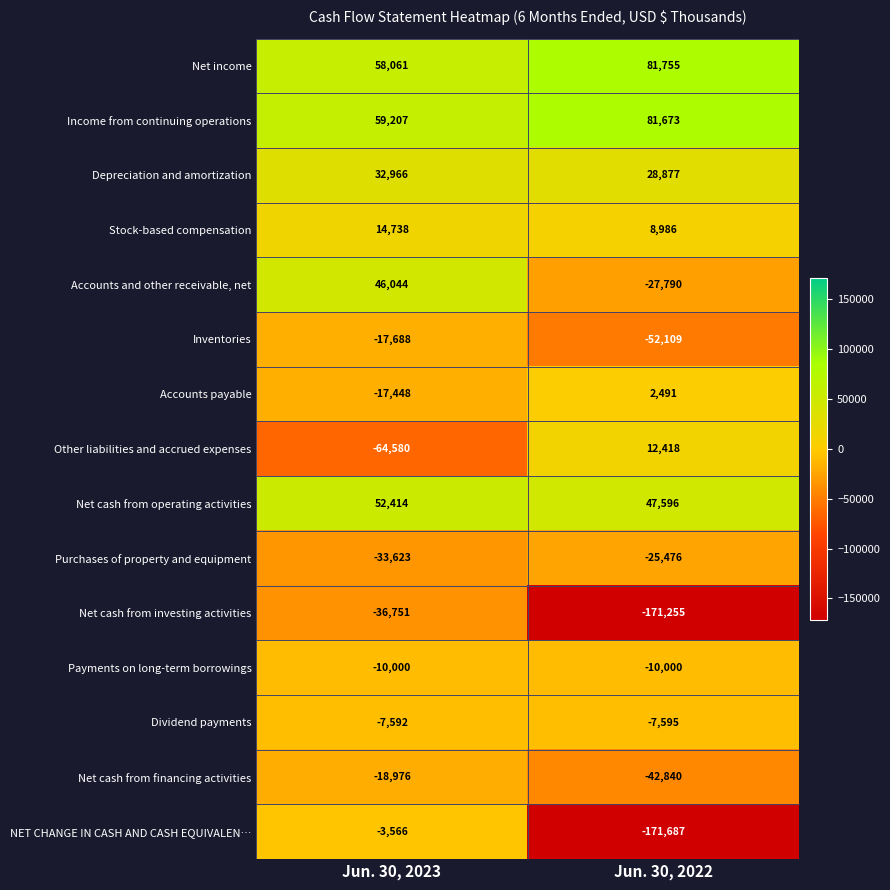

Reading left to right, transcribe all the data shown in this chart.

Net income: Jun. 30, 2023=58061	Jun. 30, 2022=81755
Income from continuing operations: Jun. 30, 2023=59207	Jun. 30, 2022=81673
Depreciation and amortization: Jun. 30, 2023=32966	Jun. 30, 2022=28877
Stock-based compensation: Jun. 30, 2023=14738	Jun. 30, 2022=8986
Accounts and other receivable, net: Jun. 30, 2023=46044	Jun. 30, 2022=-27790
Inventories: Jun. 30, 2023=-17688	Jun. 30, 2022=-52109
Accounts payable: Jun. 30, 2023=-17448	Jun. 30, 2022=2491
Other liabilities and accrued expenses: Jun. 30, 2023=-64580	Jun. 30, 2022=12418
Net cash from operating activities: Jun. 30, 2023=52414	Jun. 30, 2022=47596
Purchases of property and equipment: Jun. 30, 2023=-33623	Jun. 30, 2022=-25476
Net cash from investing activities: Jun. 30, 2023=-36751	Jun. 30, 2022=-171255
Payments on long-term borrowings: Jun. 30, 2023=-10000	Jun. 30, 2022=-10000
Dividend payments: Jun. 30, 2023=-7592	Jun. 30, 2022=-7595
Net cash from financing activities: Jun. 30, 2023=-18976	Jun. 30, 2022=-42840
NET CHANGE IN CASH AND CASH EQUIVALEN…: Jun. 30, 2023=-3566	Jun. 30, 2022=-171687